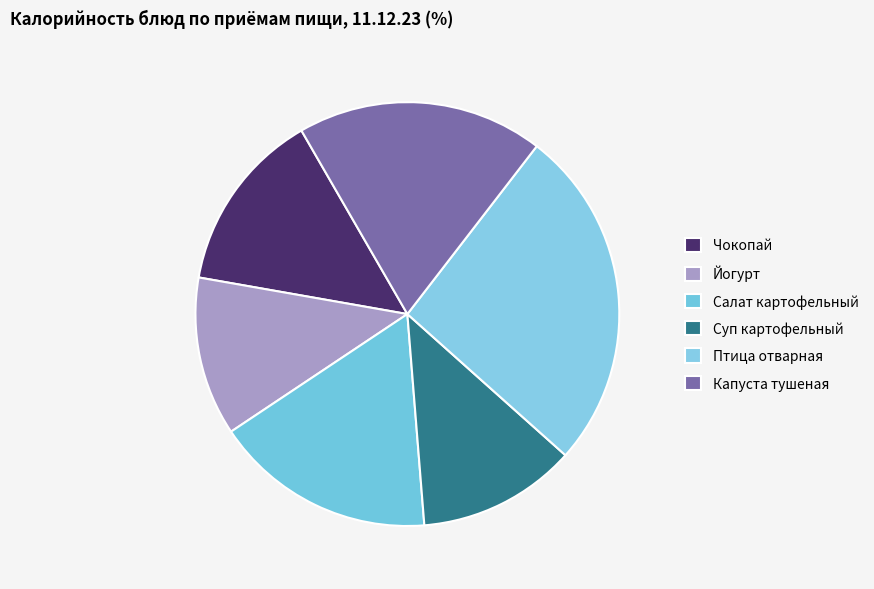

To the nearest percent, what is the difference between the largest and smallest slice percentages?

14%